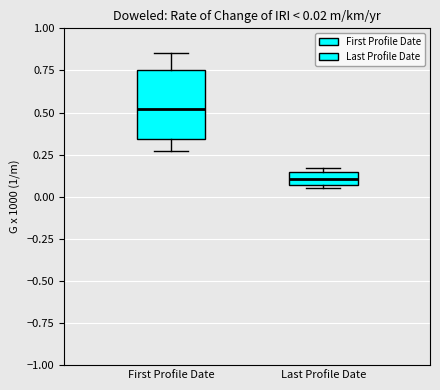

Which box has the lowest median line?

Last Profile Date